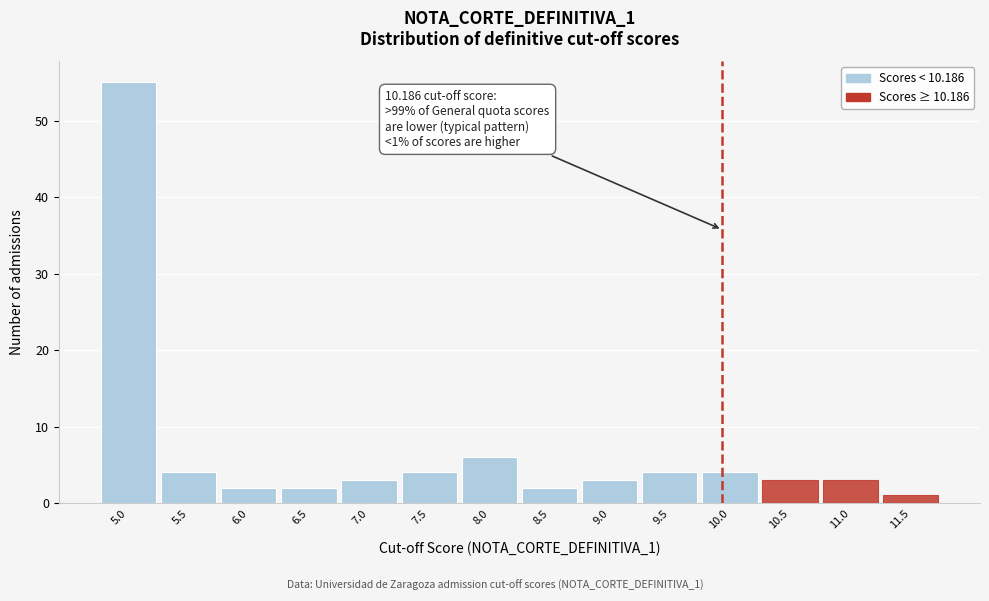

Reading left to right, extract all data points from this chart.

5.0=55	5.5=4	6.0=2	6.5=2	7.0=3	7.5=4	8.0=6	8.5=2	9.0=3	9.5=4	10.0=4	10.5=3	11.0=3	11.5=1